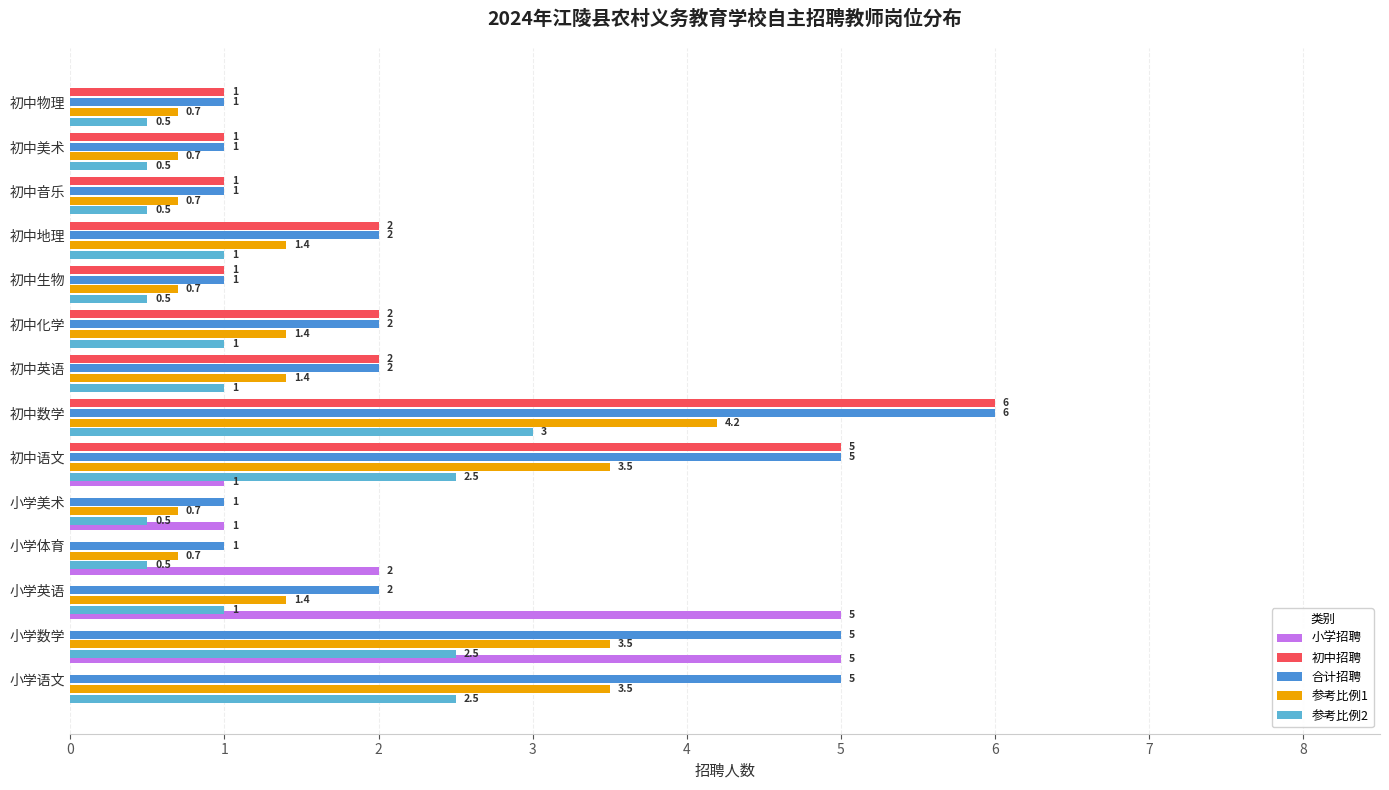

True or false: 初中招聘 has a value of 1.0 at 初中英语.

False